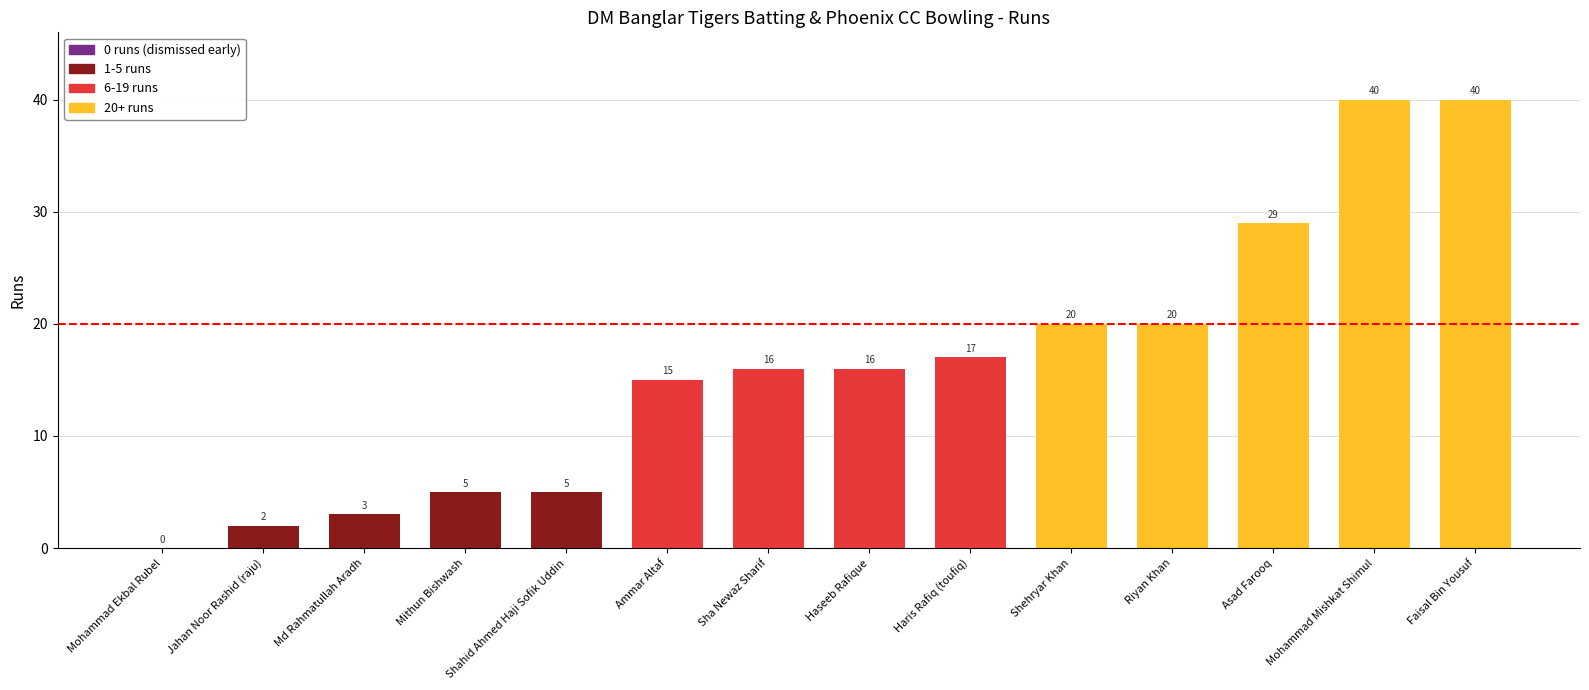

Is it true that the value at Sha Newaz Sharif is 16?

True